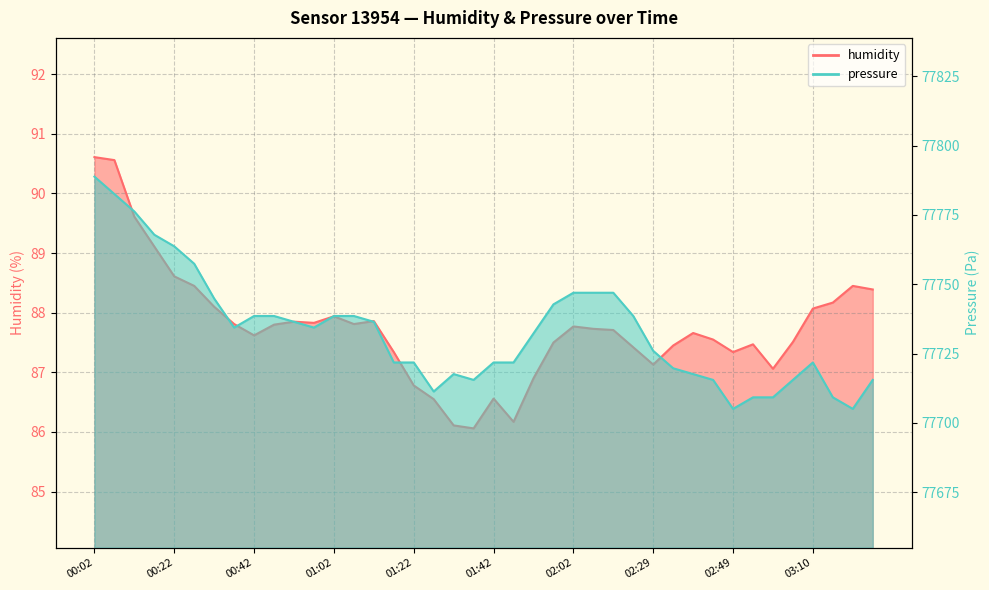

What are all the series names shown in the legend?

humidity, pressure